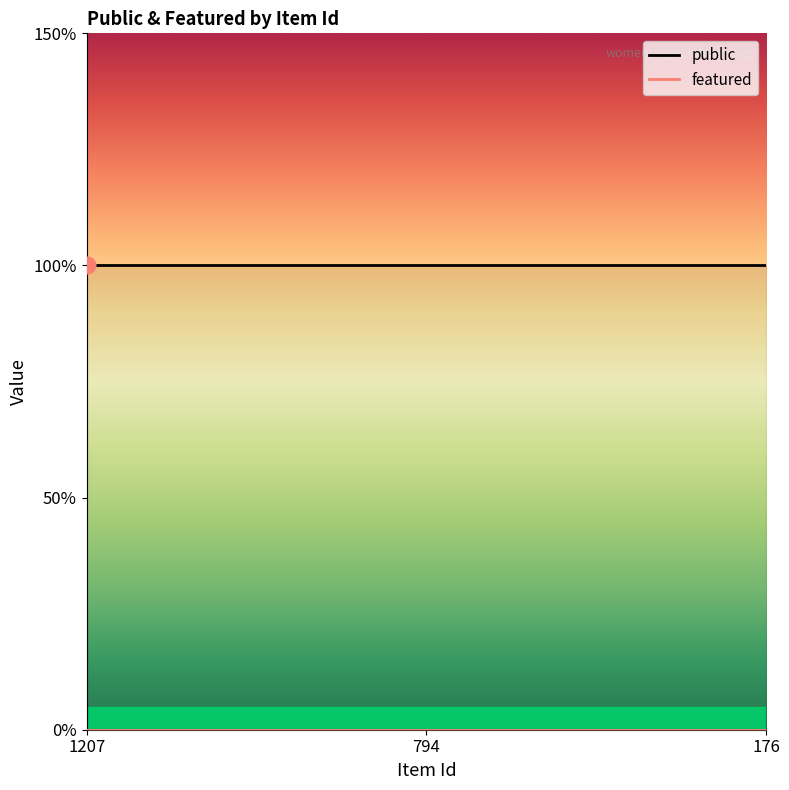

At which category does the chart reach its peak across all series?

1207